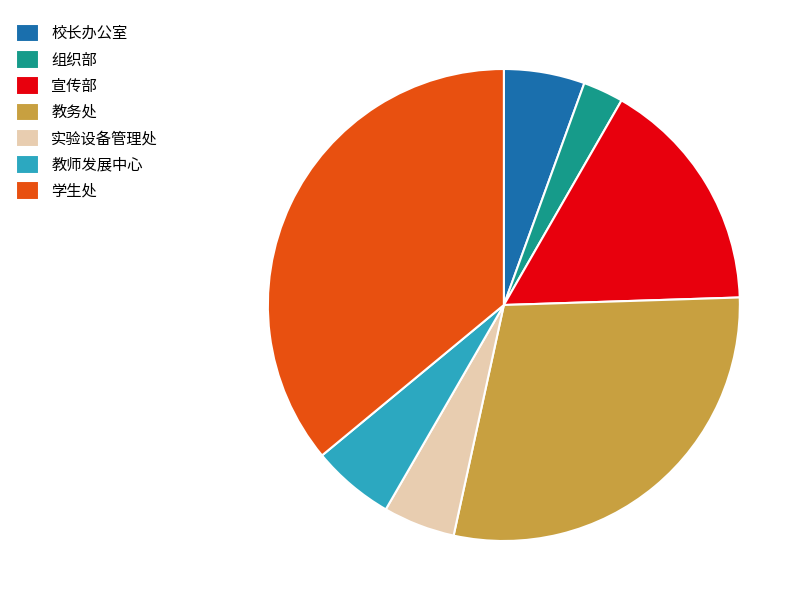

Is there any slice that represents more than half of the pie?

No